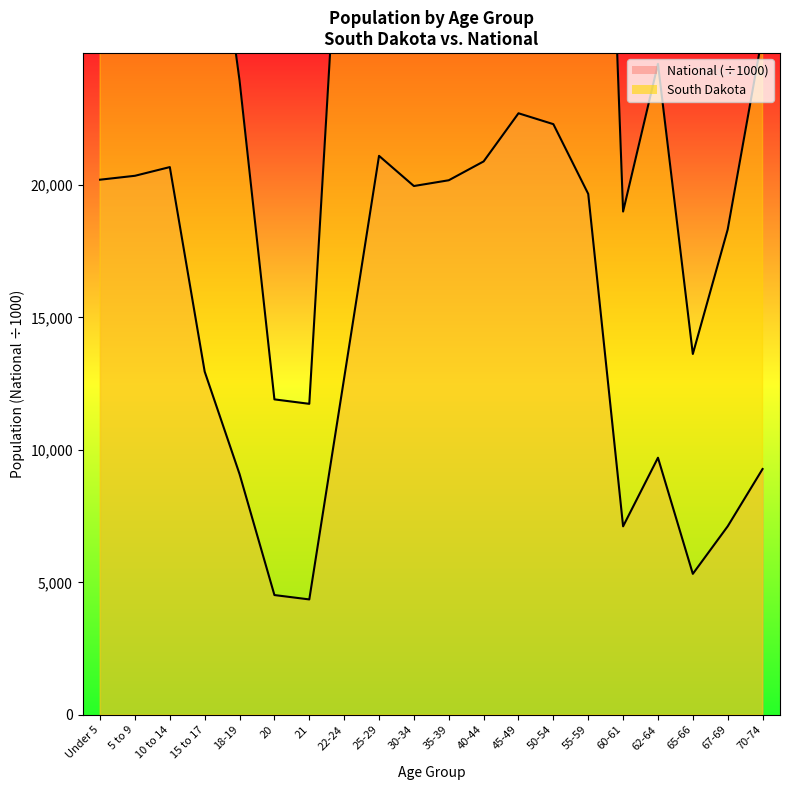

What is the minimum value shown in the chart?

4354.3